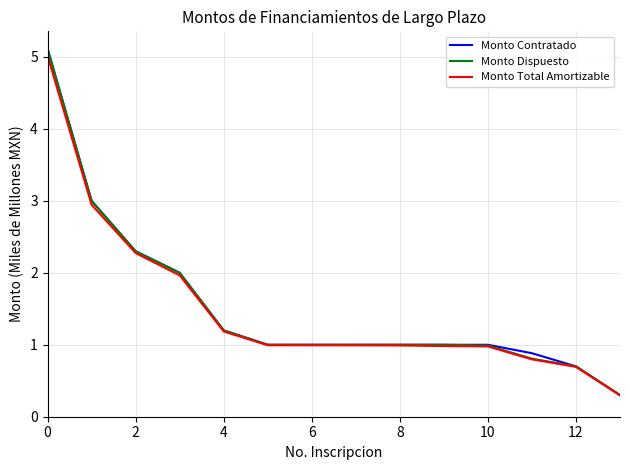

What is the maximum value shown in the chart?

5.1